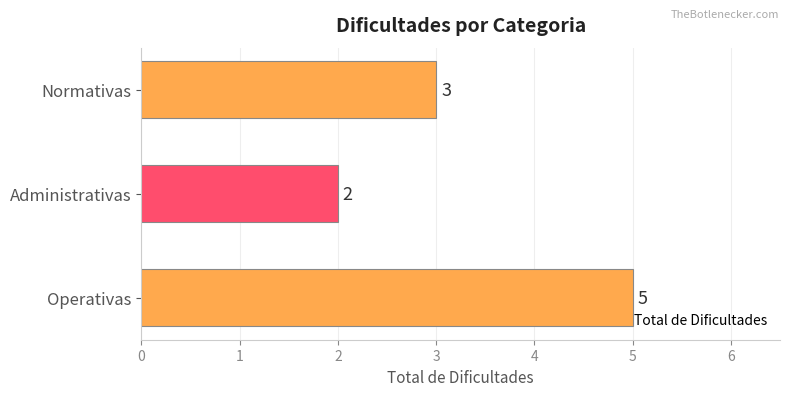

What is the ratio of the value at Operativas to the value at Administrativas?

2.5